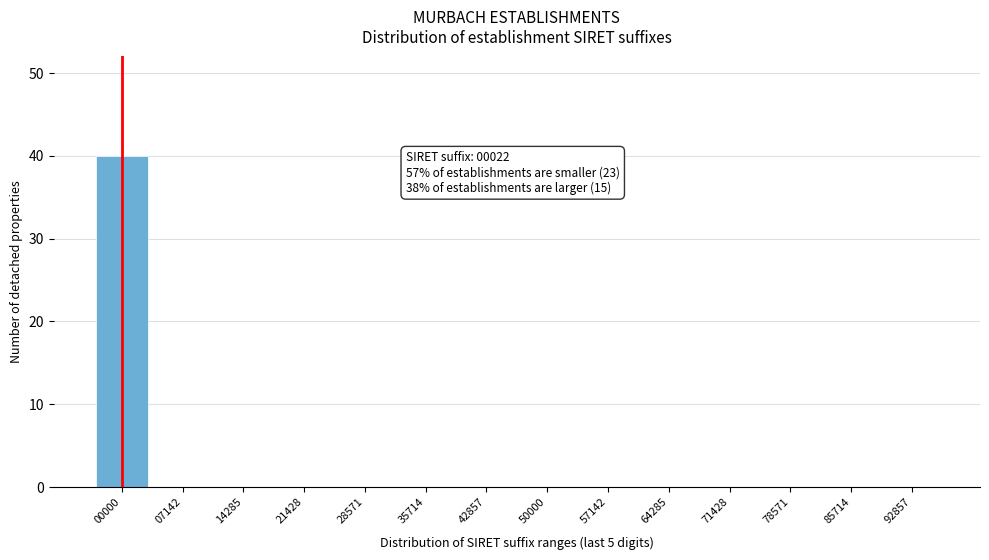

Reading left to right, extract all data points from this chart.

00000=40	07142=0	14285=0	21428=0	28571=0	35714=0	42857=0	50000=0	57142=0	64285=0	71428=0	78571=0	85714=0	92857=0